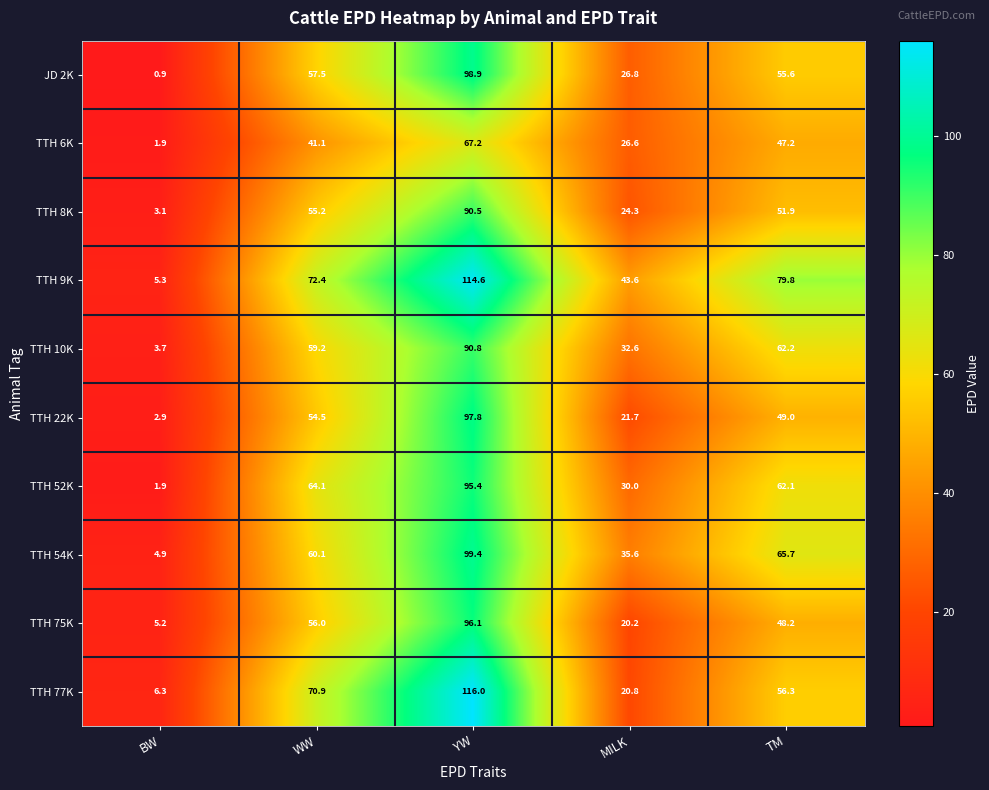

True or false: TTH 77K has a value of 20.8 at MILK.

True